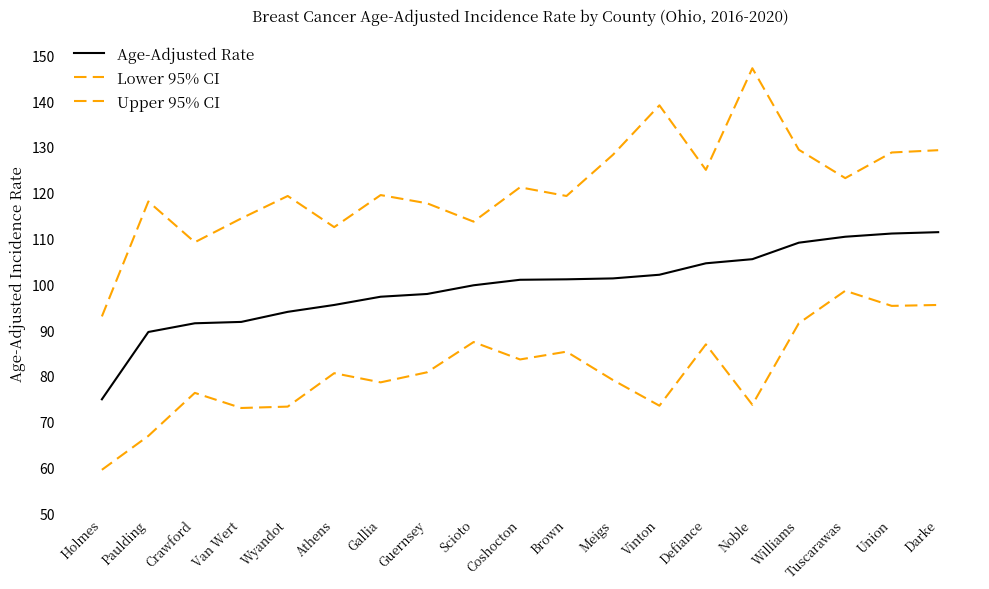

Count the number of data series in this chart.

3